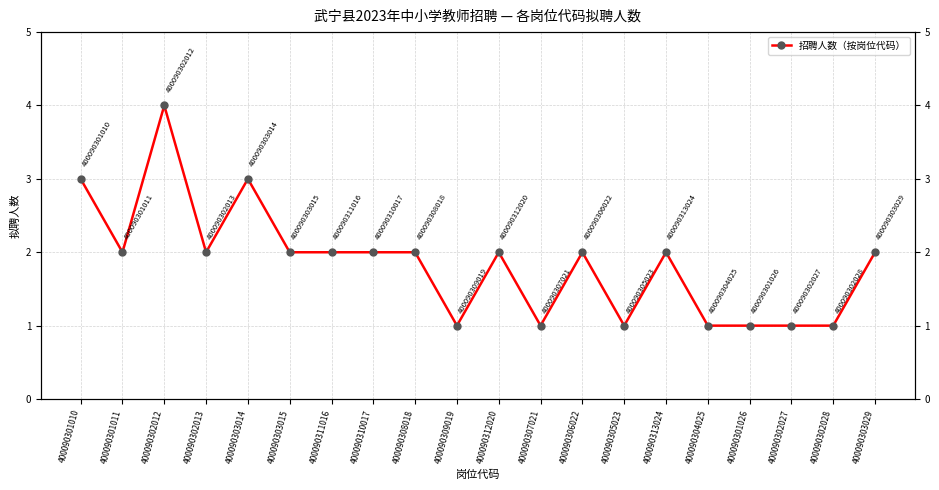

Reading left to right, list all the values displayed in this chart.

400090301010=3	400090301011=2	400090302012=4	400090302013=2	400090303014=3	400090303015=2	400090311016=2	400090310017=2	400090308018=2	400090309019=1	400090312020=2	400090307021=1	400090306022=2	400090305023=1	400090313024=2	400090304025=1	400090301026=1	400090302027=1	400090302028=1	400090303029=2